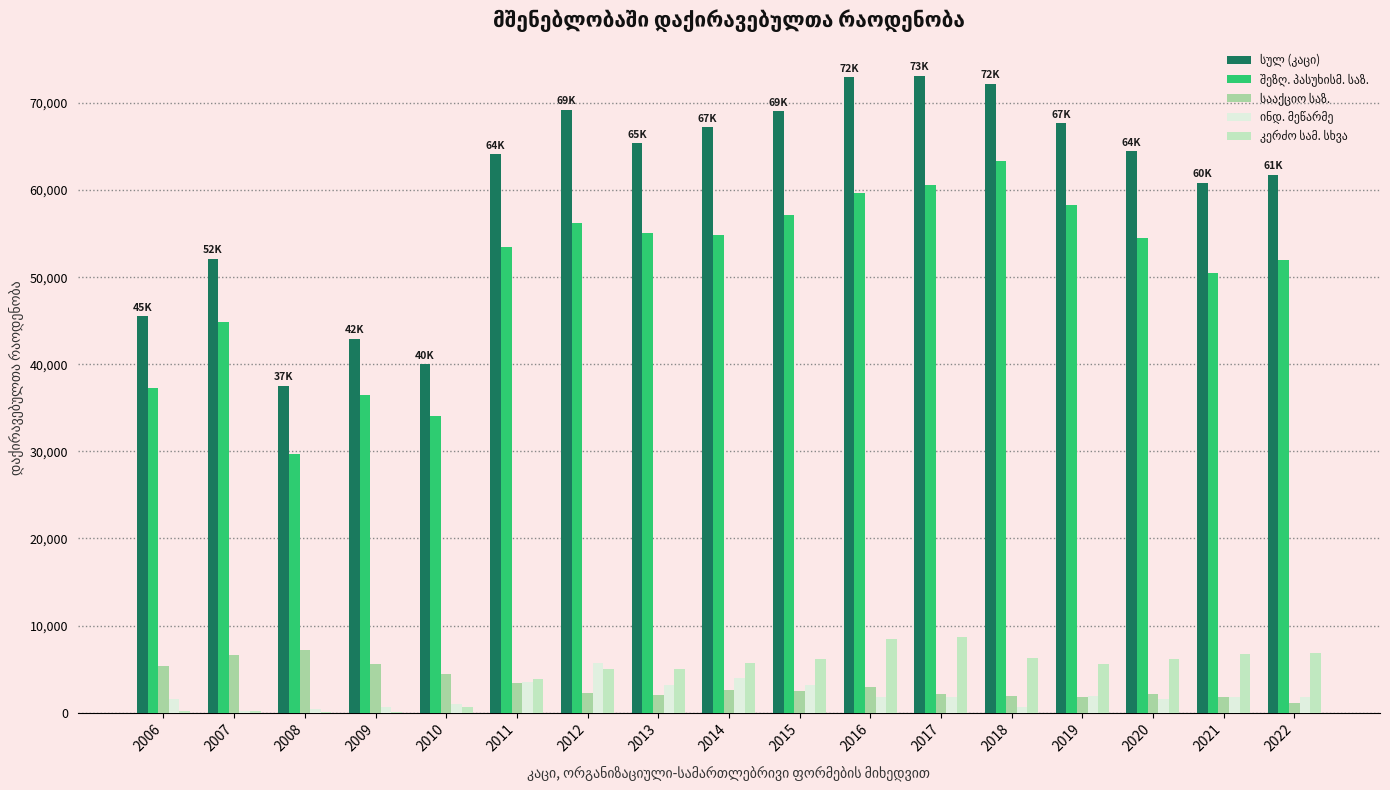

How many groups of bars are there?

17